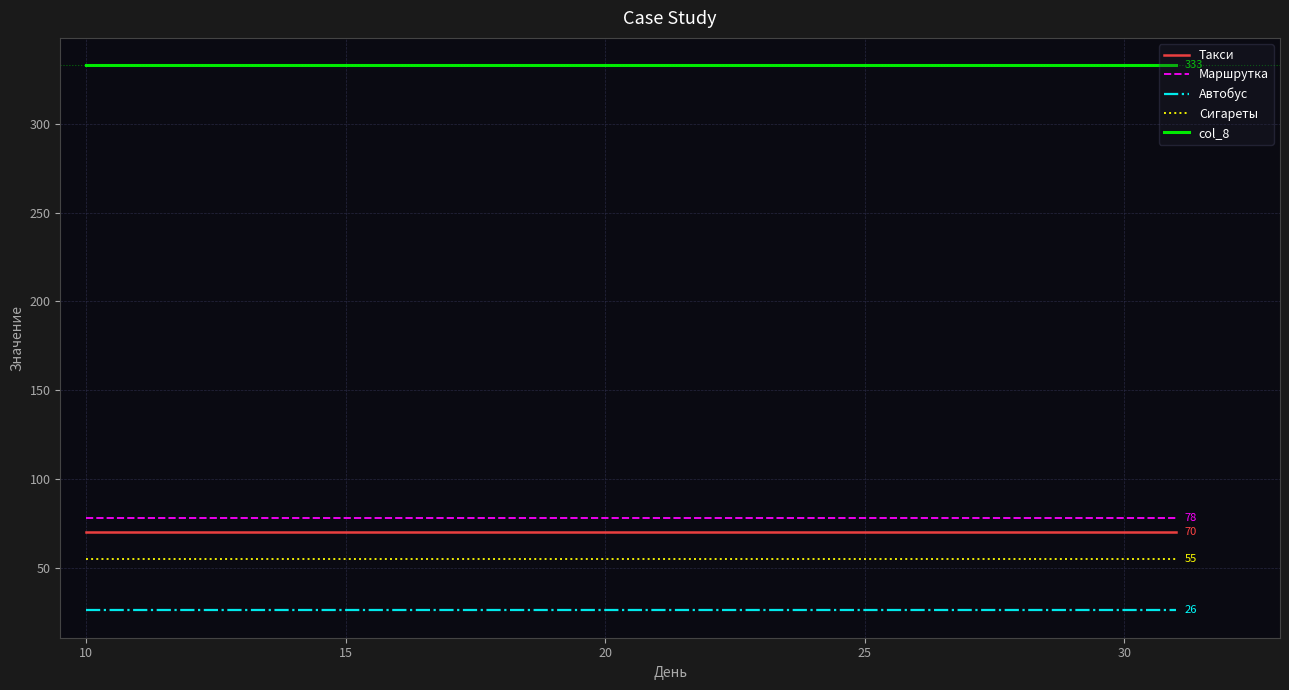

What are all the series names shown in the legend?

Такси, Маршрутка, Автобус, Сигареты, col_8